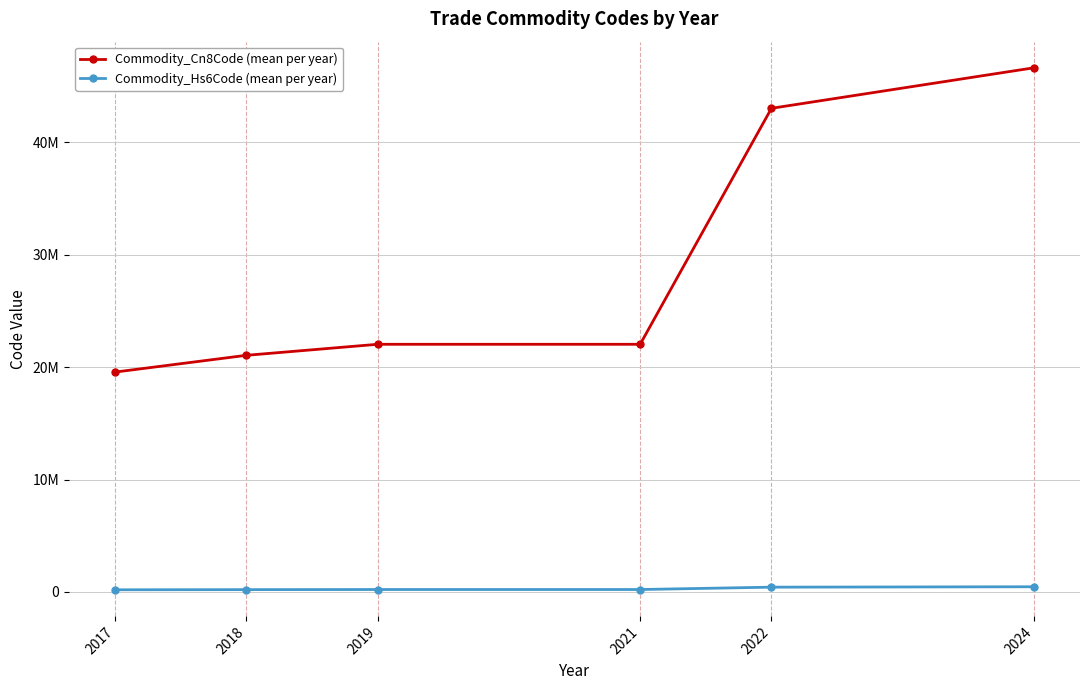

What are all the series names shown in the legend?

Commodity_Cn8Code (mean per year), Commodity_Hs6Code (mean per year)